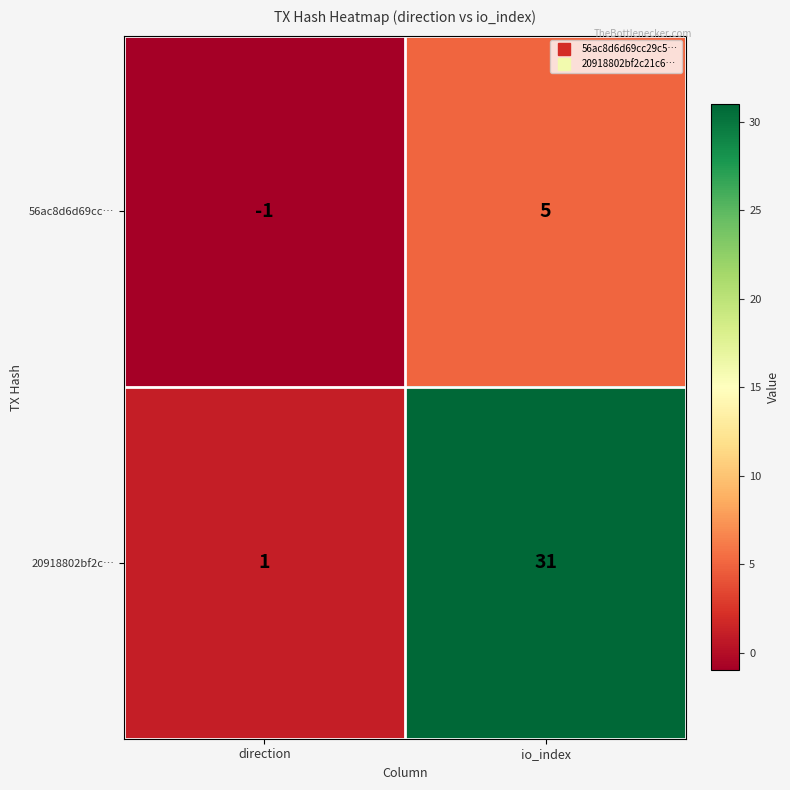

Is it true that 20918802bf2c… equals 42 at io_index?

False